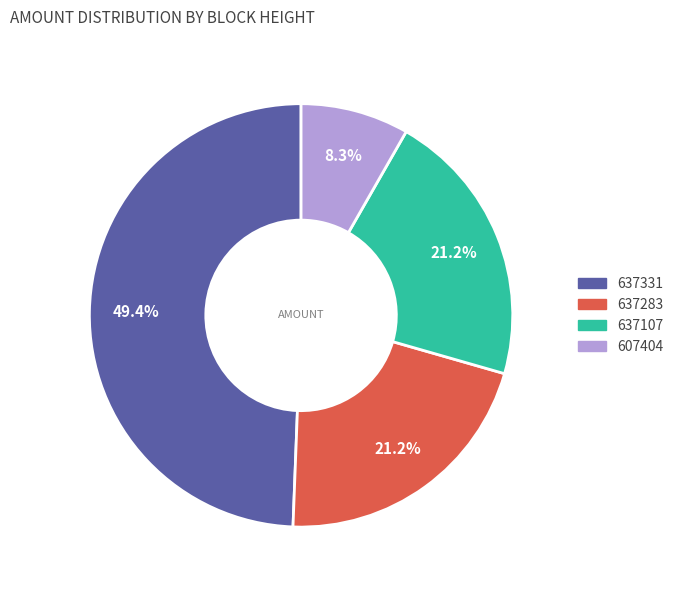

How many slices are in this pie chart?

4